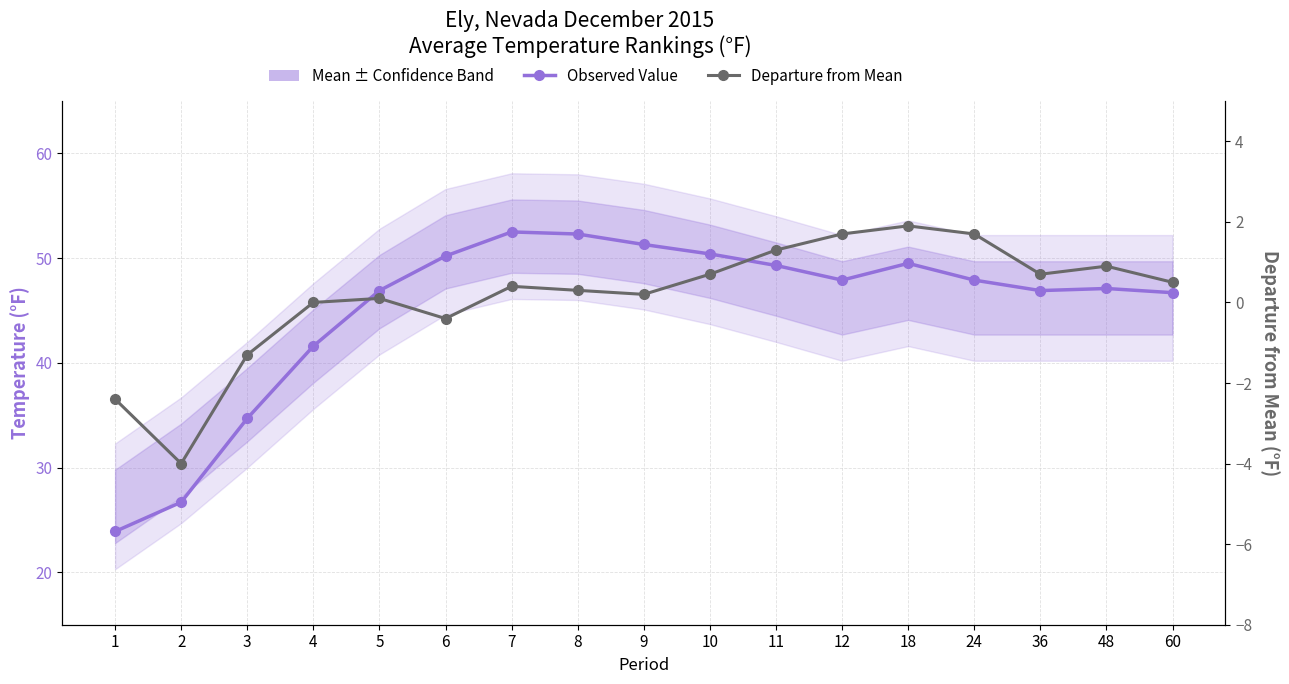

Reading left to right, list all the values displayed in this chart.

Observed Value: 1=23.9	2=26.7	3=34.7	4=41.6	5=46.9	6=50.2	7=52.5	8=52.3	9=51.3	10=50.4	11=49.3	12=47.9	18=49.5	24=47.9	36=46.9	48=47.1	60=46.7
Departure from Mean: 1=-2.4	2=-4.0	3=-1.3	4=0.0	5=0.1	6=-0.4	7=0.4	8=0.3	9=0.2	10=0.7	11=1.3	12=1.7	18=1.9	24=1.7	36=0.7	48=0.9	60=0.5